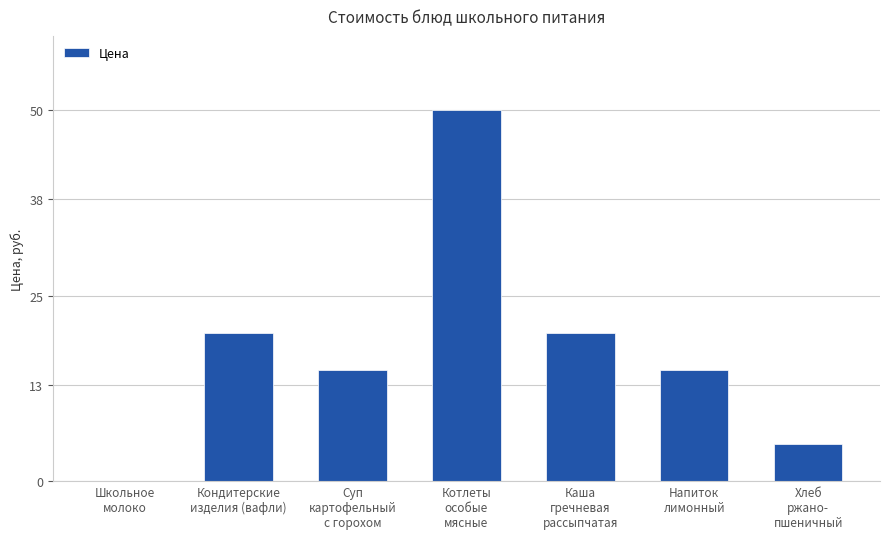

What is the maximum value shown in the chart?

50